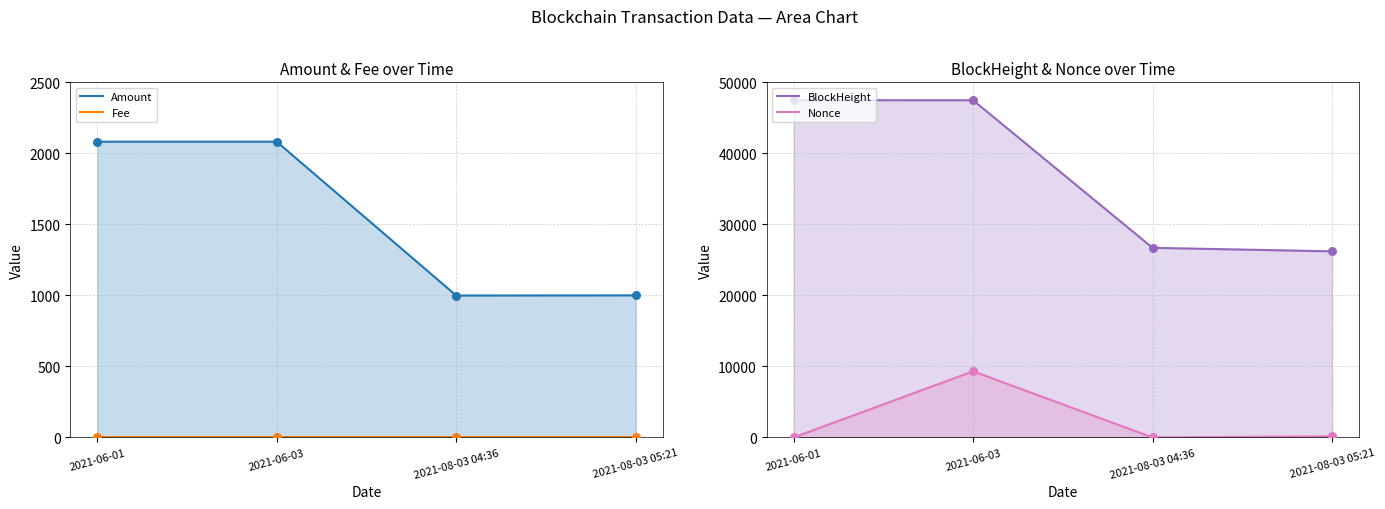

Which series reaches the minimum Y coordinate?

Nonce